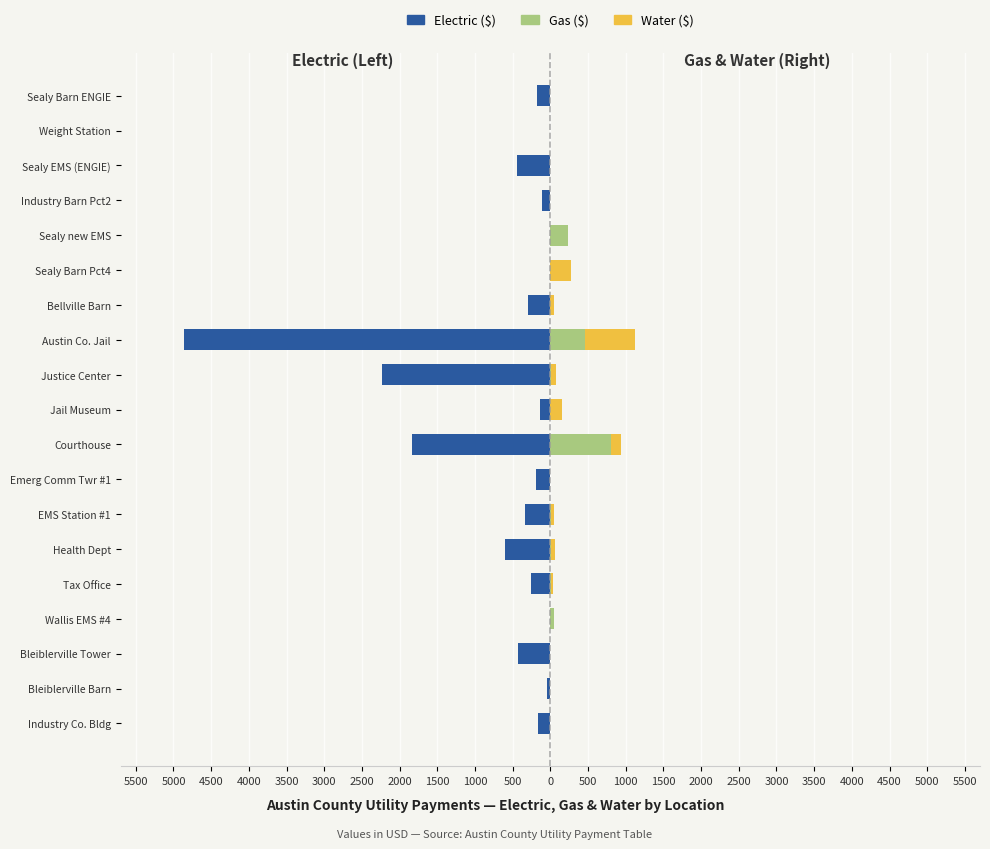

How many data points does each series have?

19